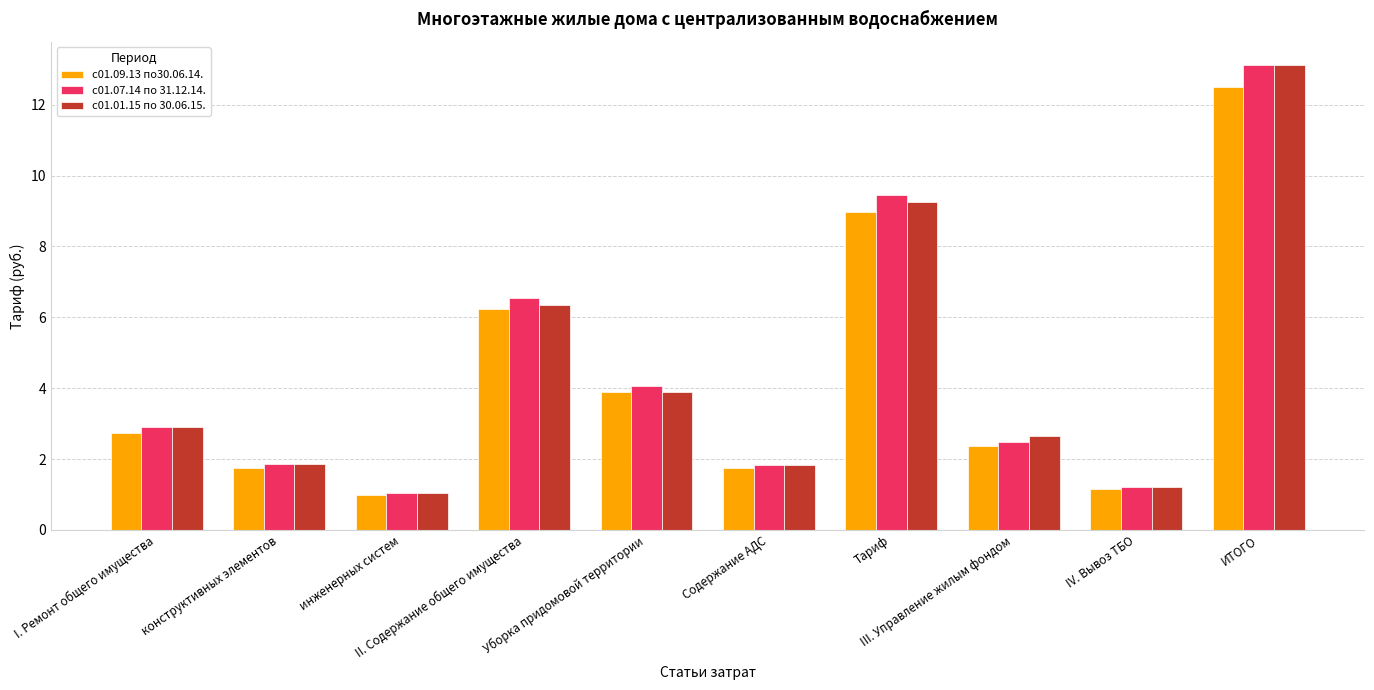

Is it true that с01.07.14 по 31.12.14. equals 11.1 at II. Содержание общего имущества?

False